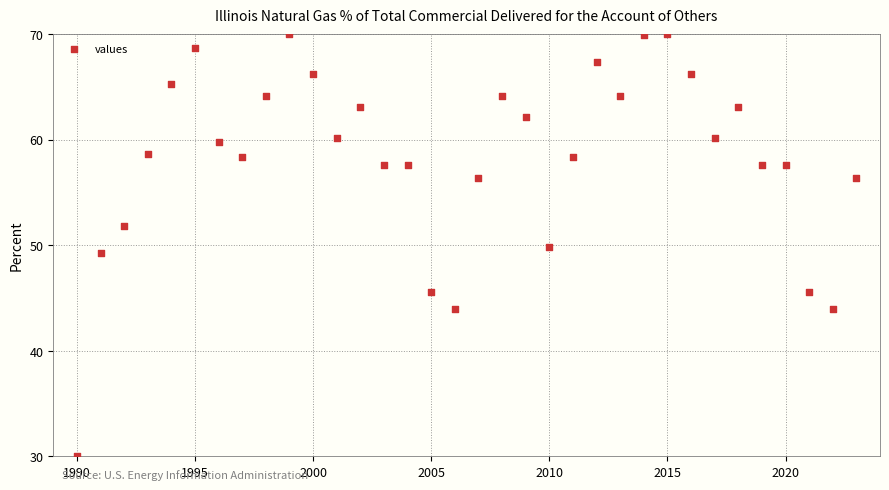

What is the range of X values (max minus min)?

33.0